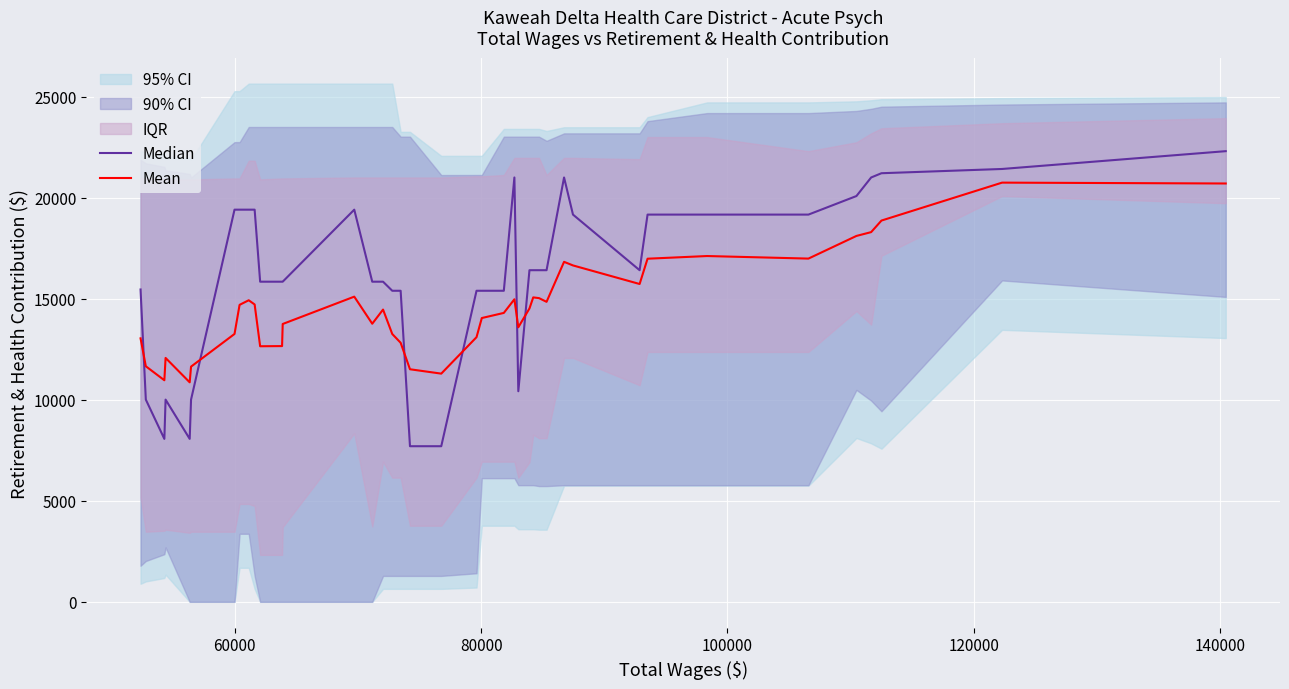

What is the minimum value for Mean?

10863.5